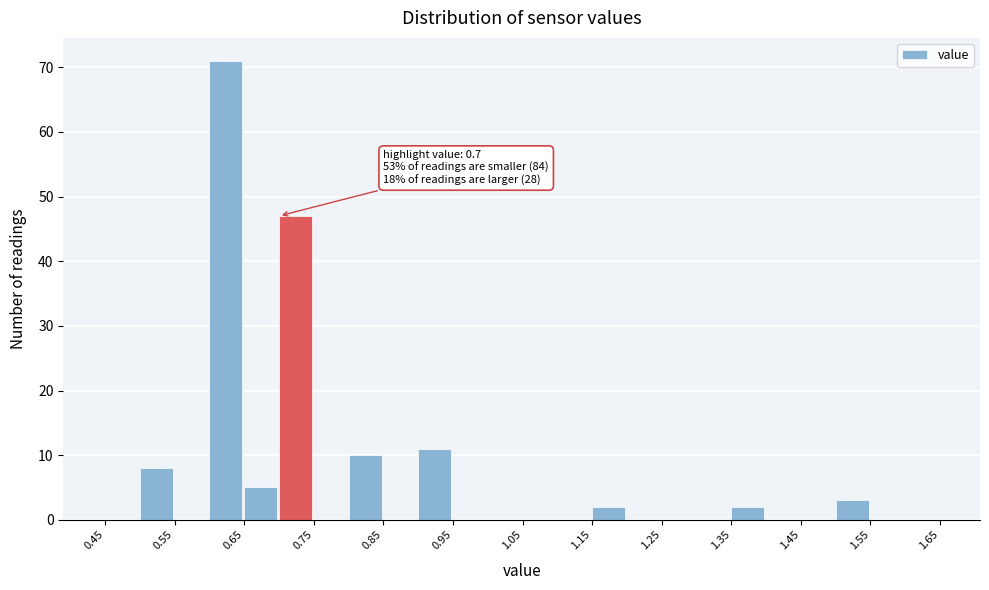

Which range on the x-axis has the tallest bar?

0.60 to 0.65